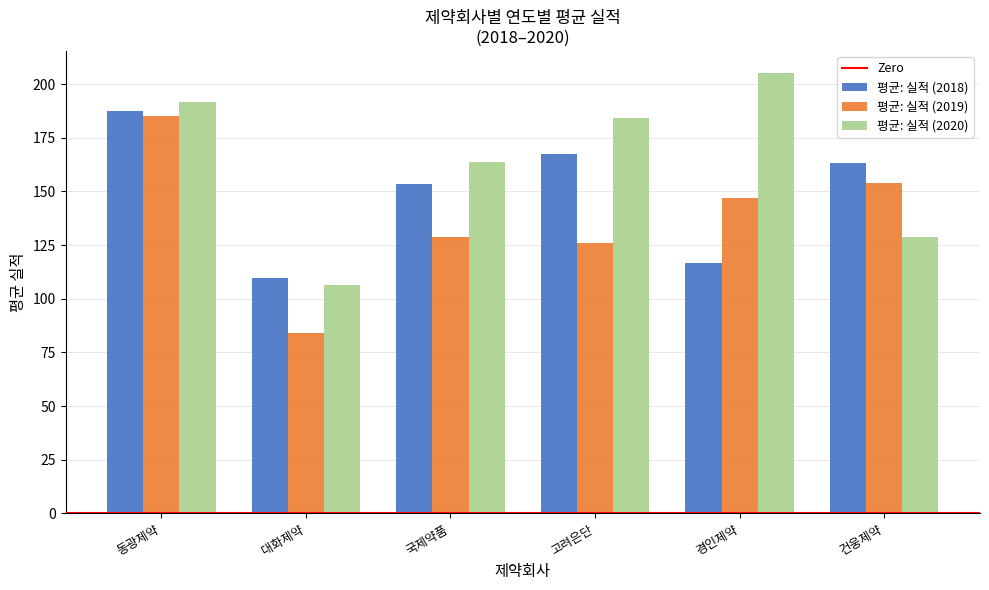

How many distinct data groups are displayed?

3